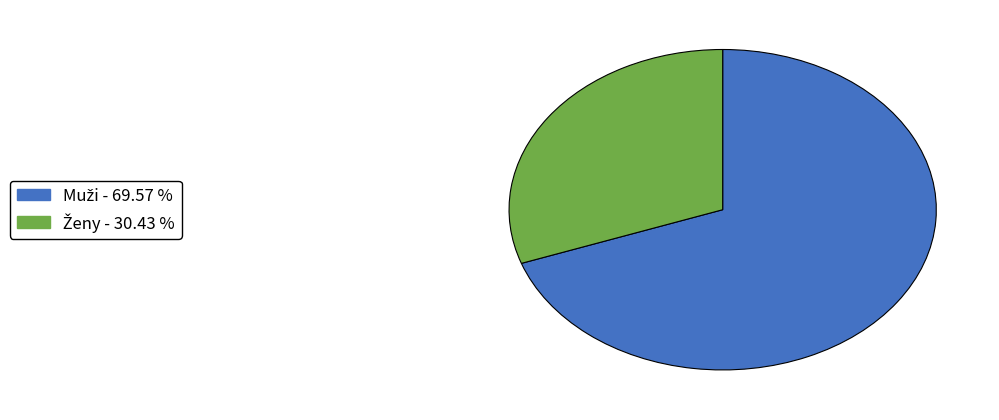

What is the total percentage of Muži and Ženy?

100.0%